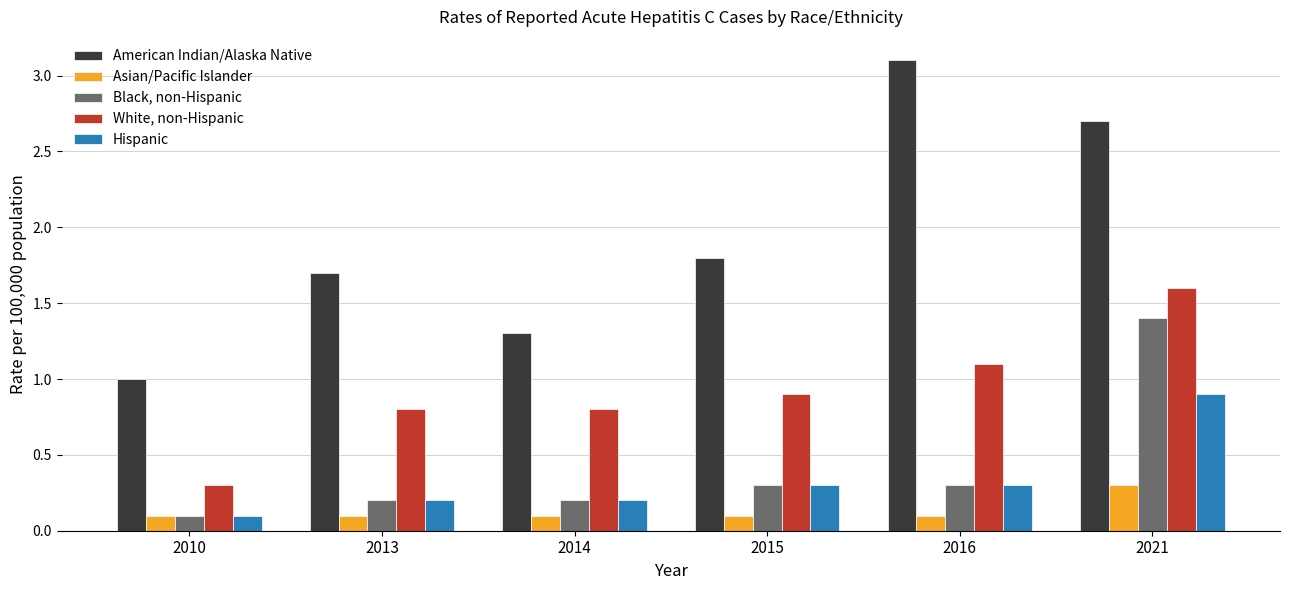

Does the chart contain stacked bars?

No